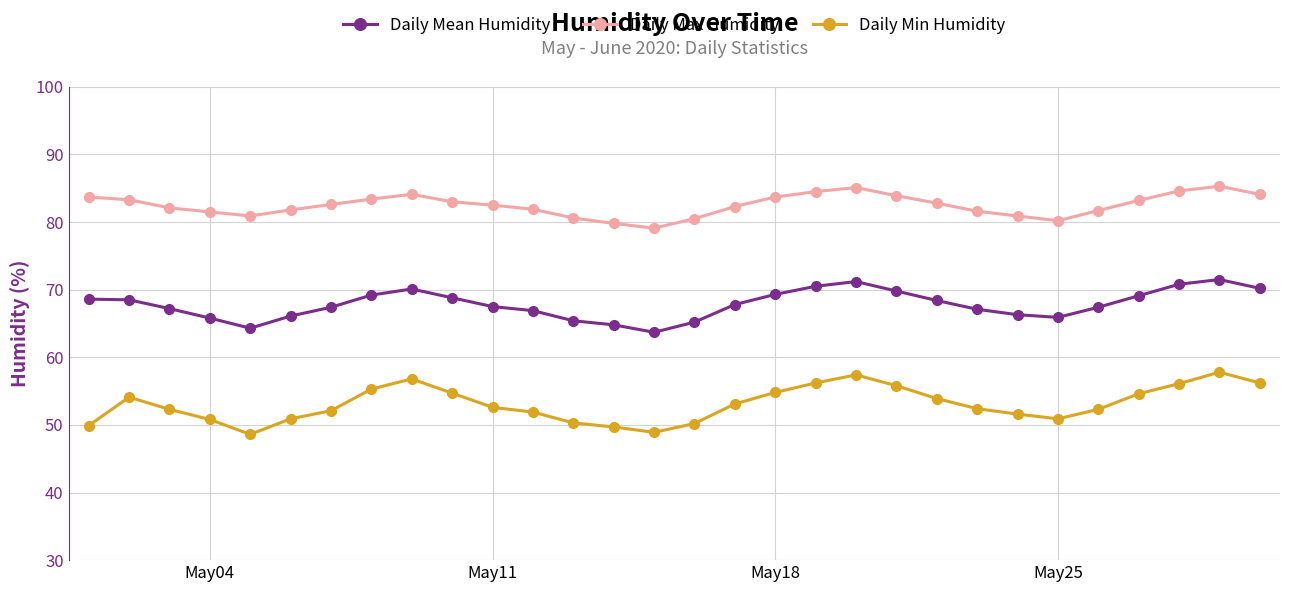

True or false: Daily Min Humidity and Daily Max Humidity cross at least once.

False